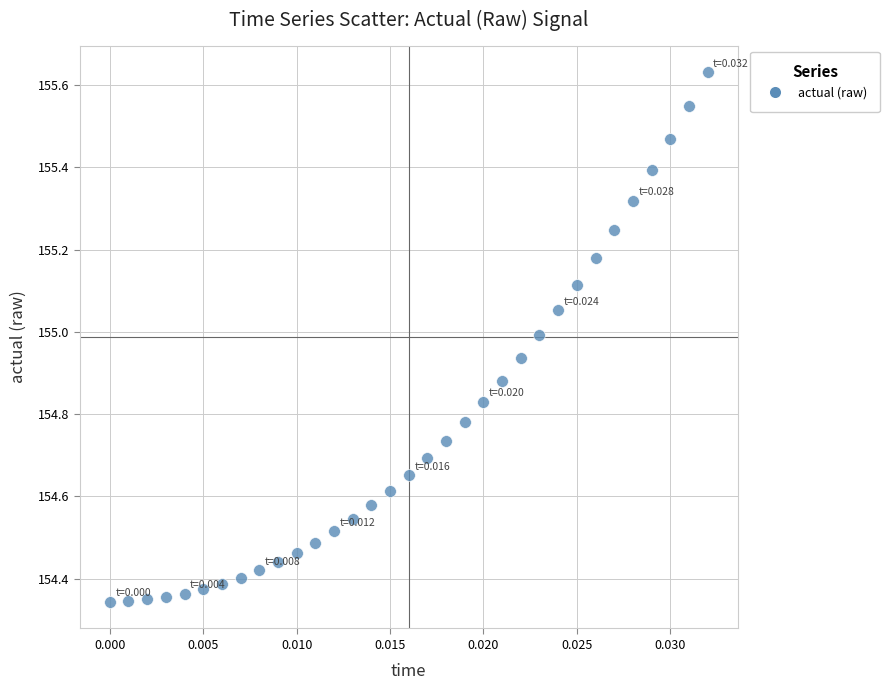

What is the range of Y values (max minus min)?

1.3